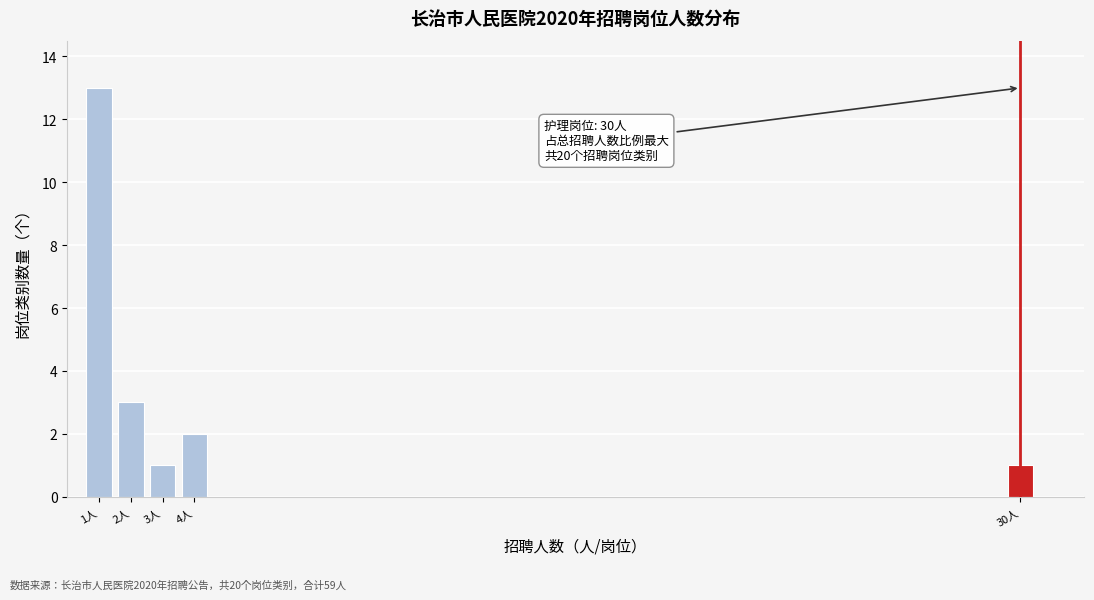

Reading left to right, extract all data points from this chart.

1人=13	2人=3	3人=1	4人=2	30人=1